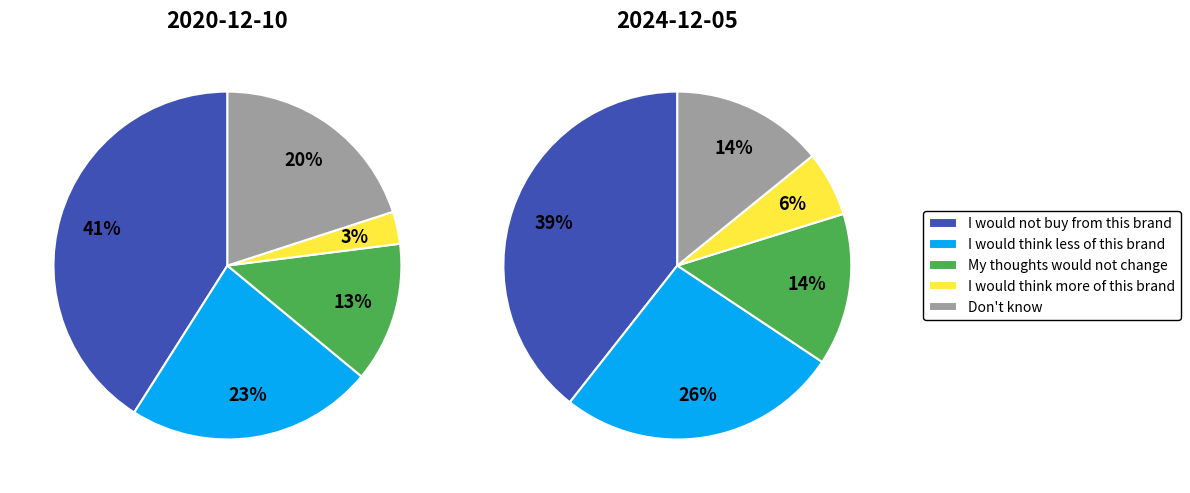

Which slice is the smallest?

I would think more
of this brand